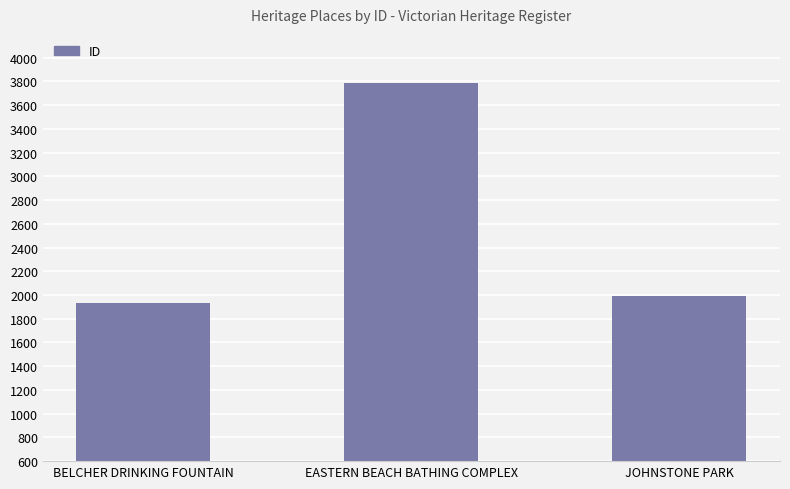

Count the number of data series in this chart.

1